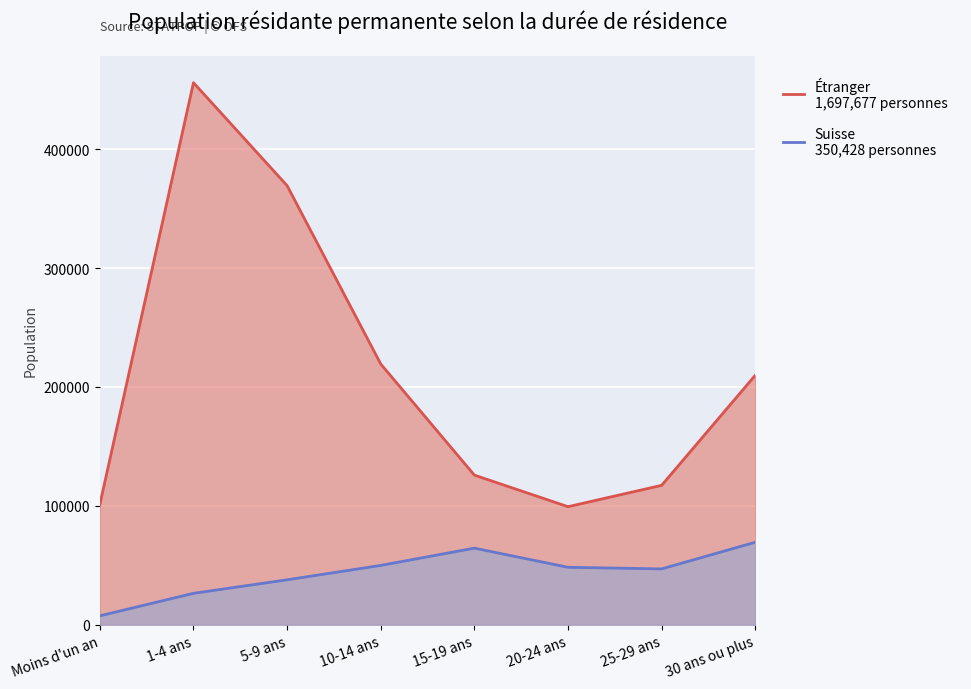

Reading right to left, list all the values displayed in this chart.

Suisse: 69366	46931	48284	64391	49858	37755	26397	7446
Étranger: 209823	117223	99263	125809	219278	369290	455895	101096